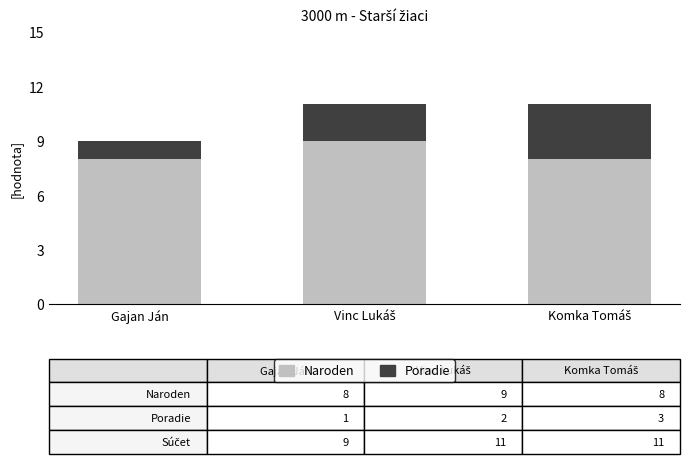

The Naroden series shows 8 at Gajan Ján. True or false?

True